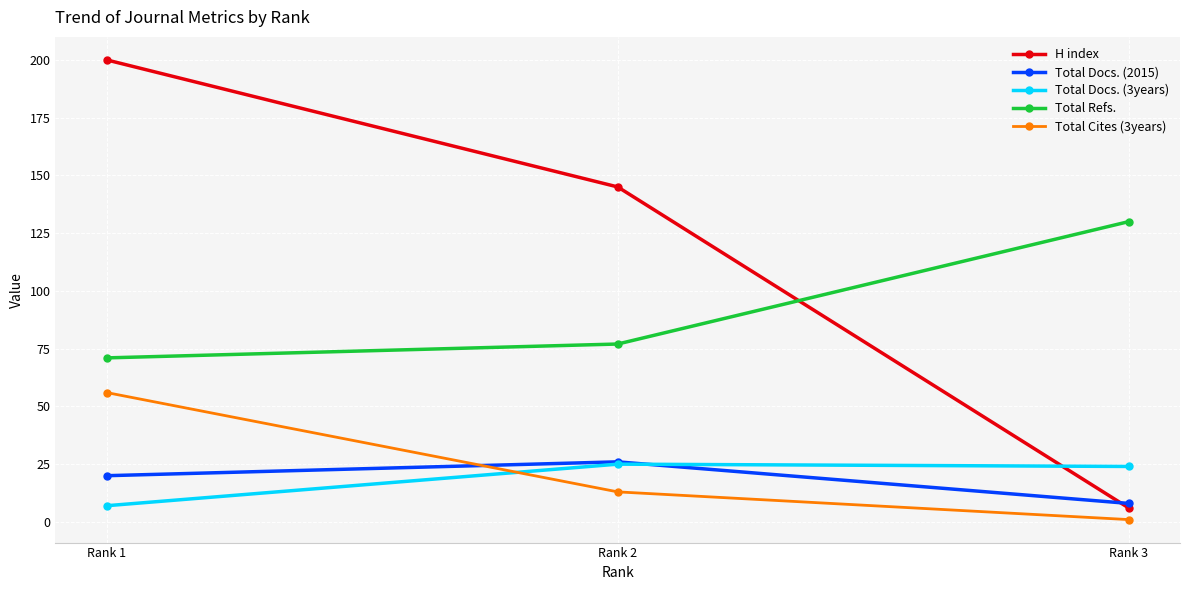

How many series are shown in this chart?

5